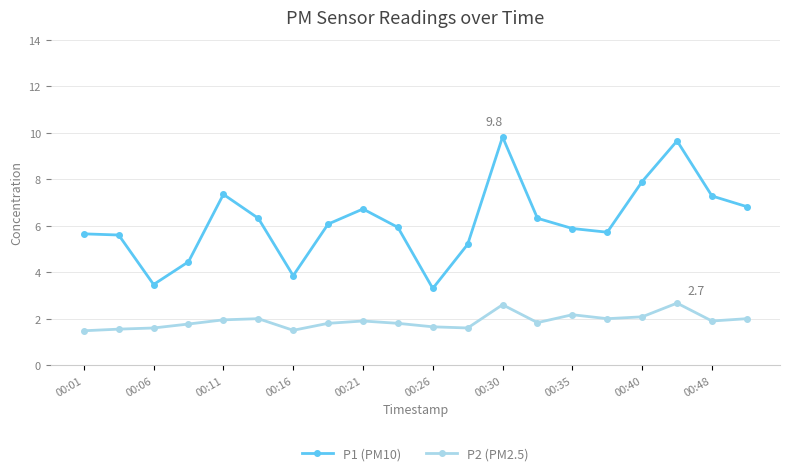

How many categories are shown in the chart?

20